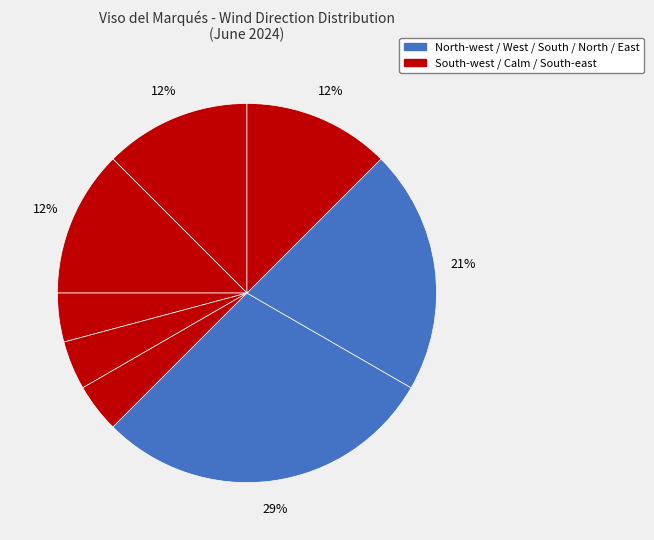

Which category has the biggest portion of the pie?

North-west